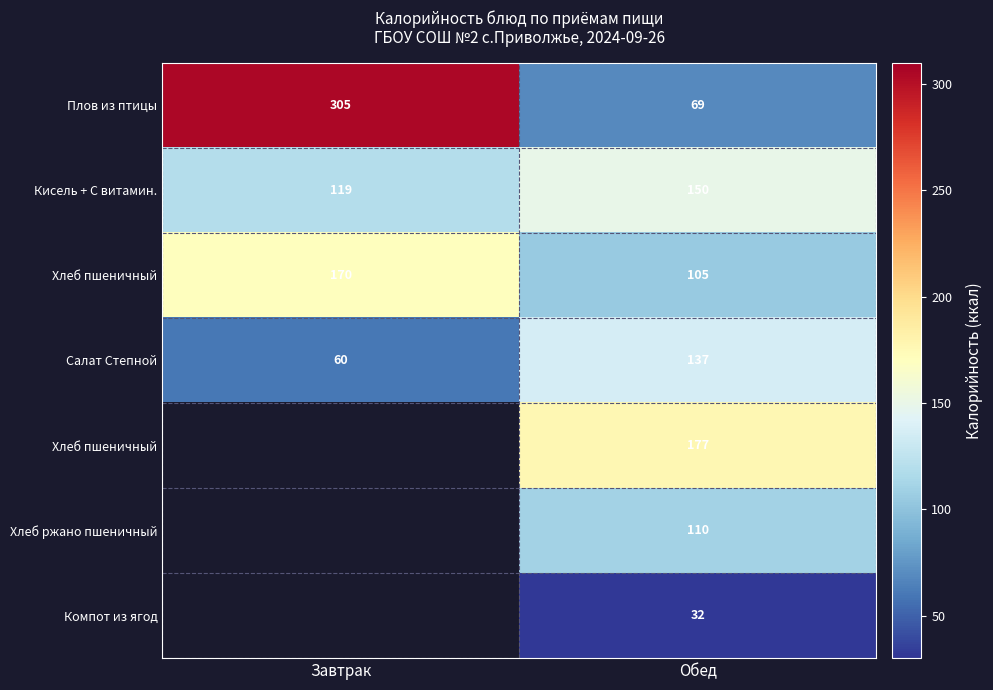

How many data points does each series have?

2